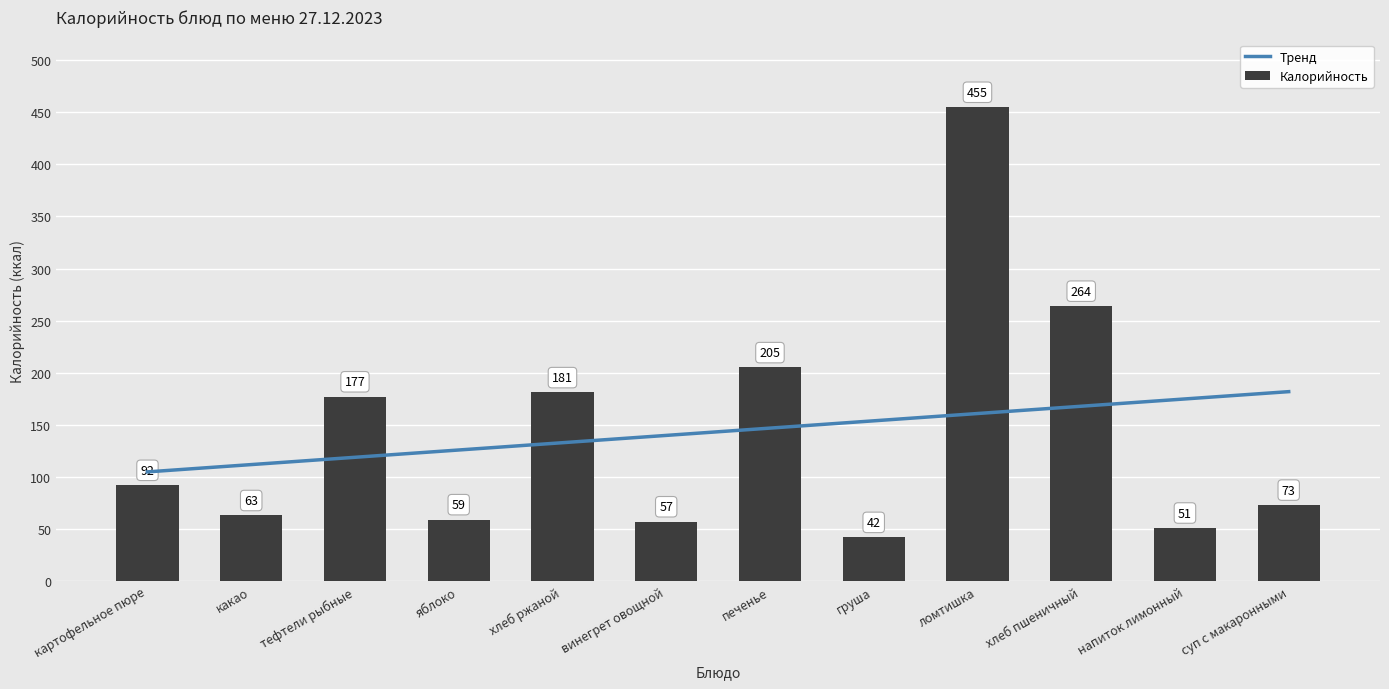

Reading right to left, list all the values displayed in this chart.

суп с макаронными=73	напиток лимонный=51	хлеб пшеничный=264	ломтишка=455	груша=42	печенье=205	винегрет овощной=57	хлеб ржаной=181	яблоко=59	тефтели рыбные=177	какао=63	картофельное пюре=92